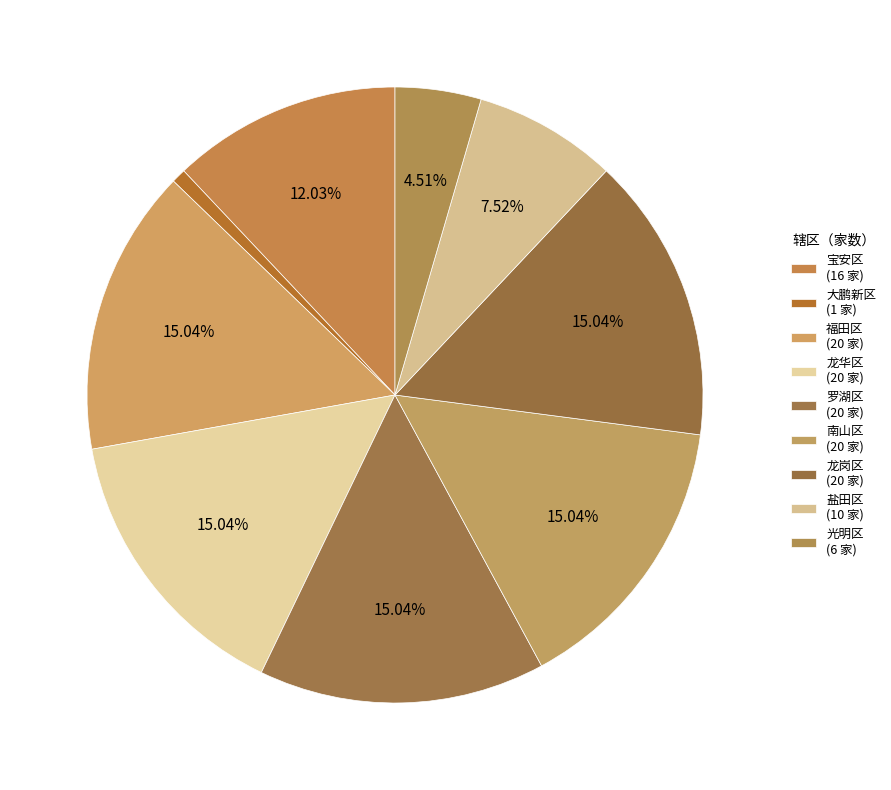

Count the number of slices in the pie.

9